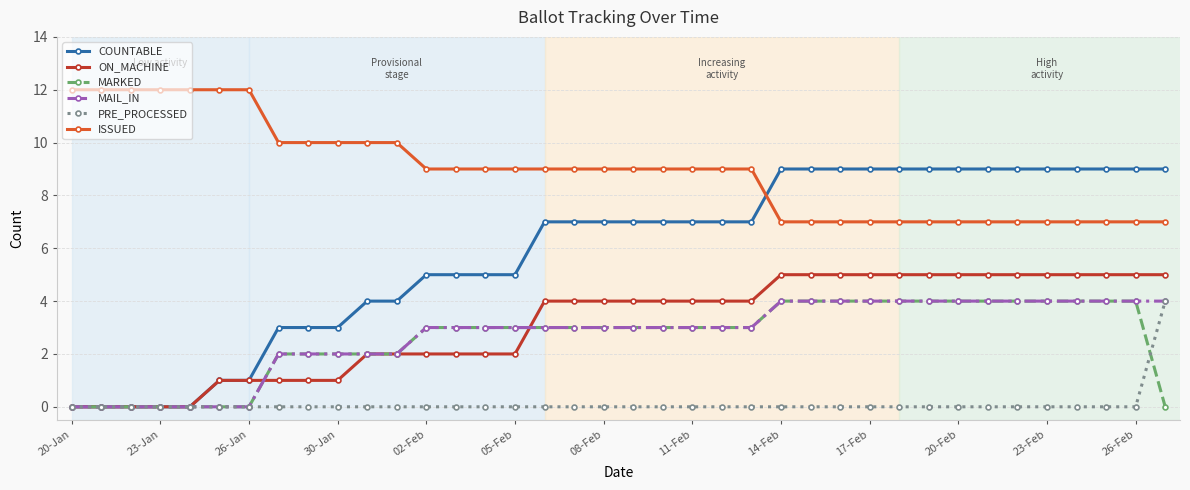

What is the maximum value shown in the chart?

12